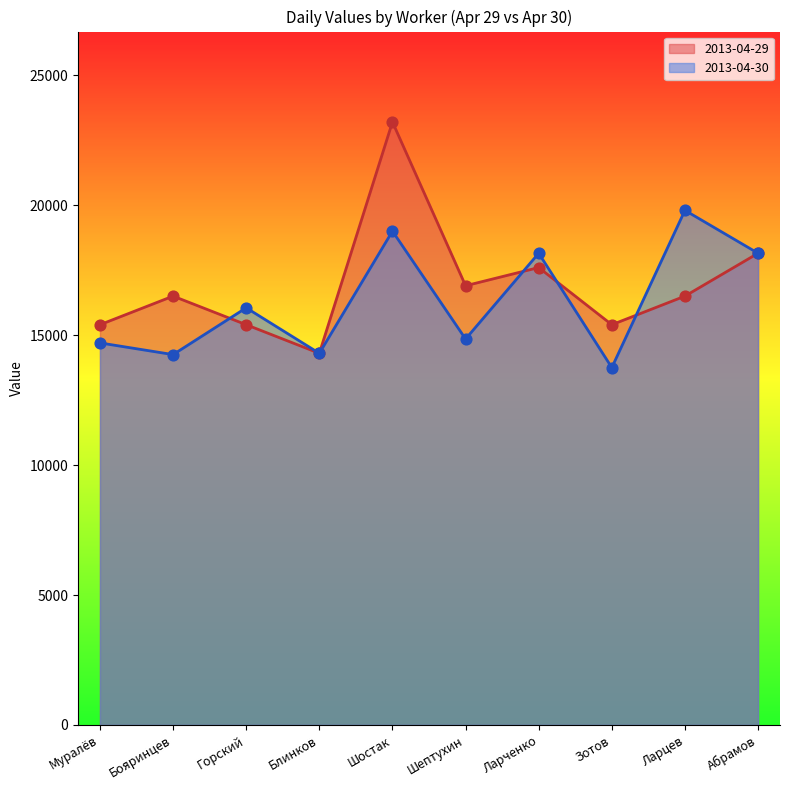

Which has a higher value, Ларцев or Бояринцев?

Ларцев